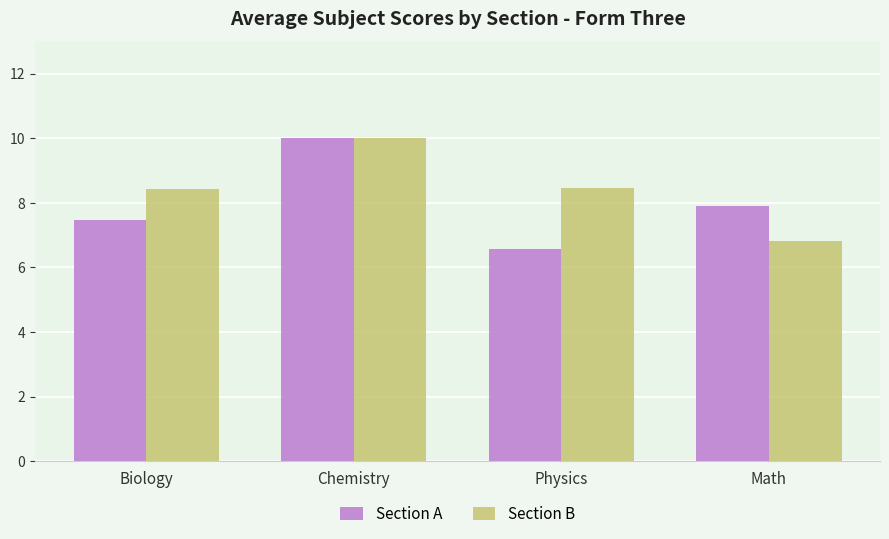

What is the spread (max minus min) of values at Math?

1.1